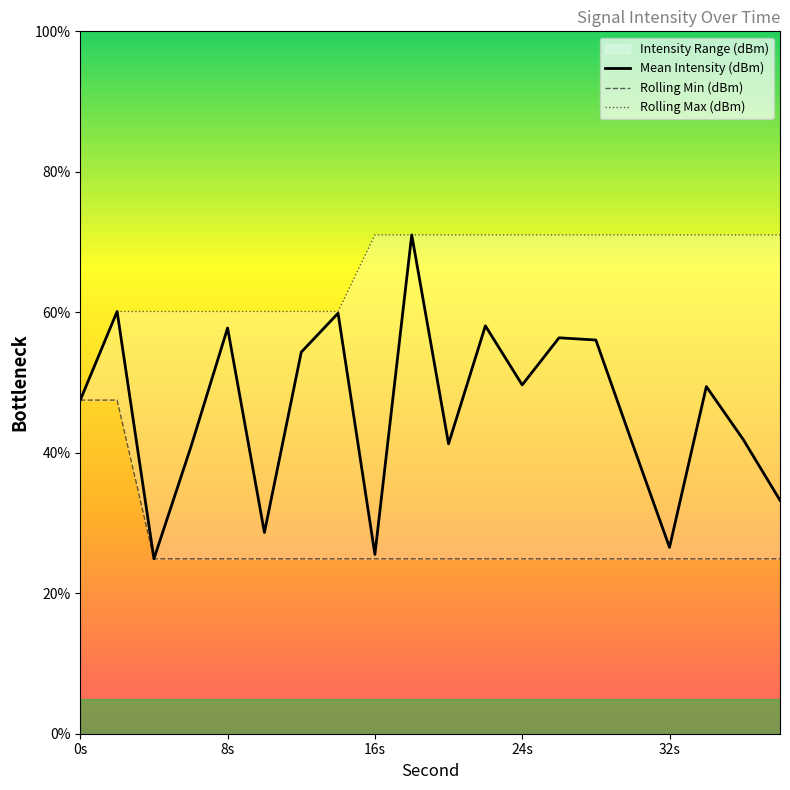

Rank the series by their average value, from highest to lowest.

Rolling Max (dBm), Mean Intensity (dBm), Rolling Min (dBm)